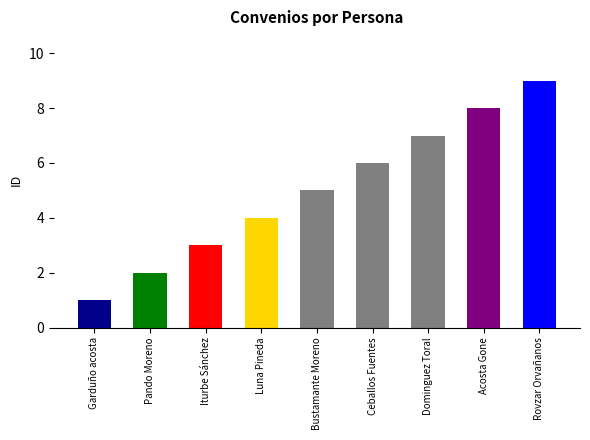

At which category does the chart reach its minimum across all series?

Garduño acosta